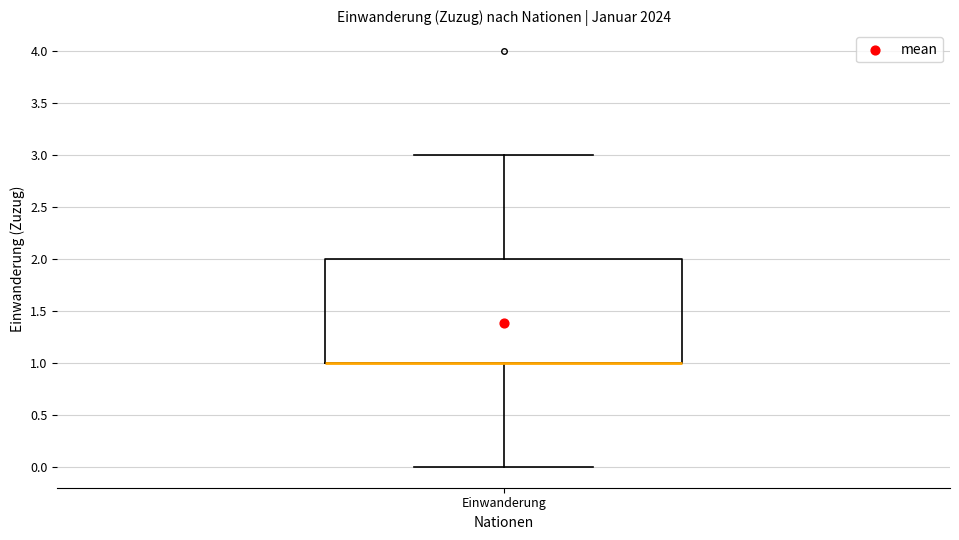

Read this box plot against the y-axis: the position of the median line, the range covered by the box, and the ends of both whiskers. The values are not printed on the chart, so give them approximately, as read against the axis.

median 1 (drawn on the box's lower edge), box 1 to 2, whiskers 0 to 3